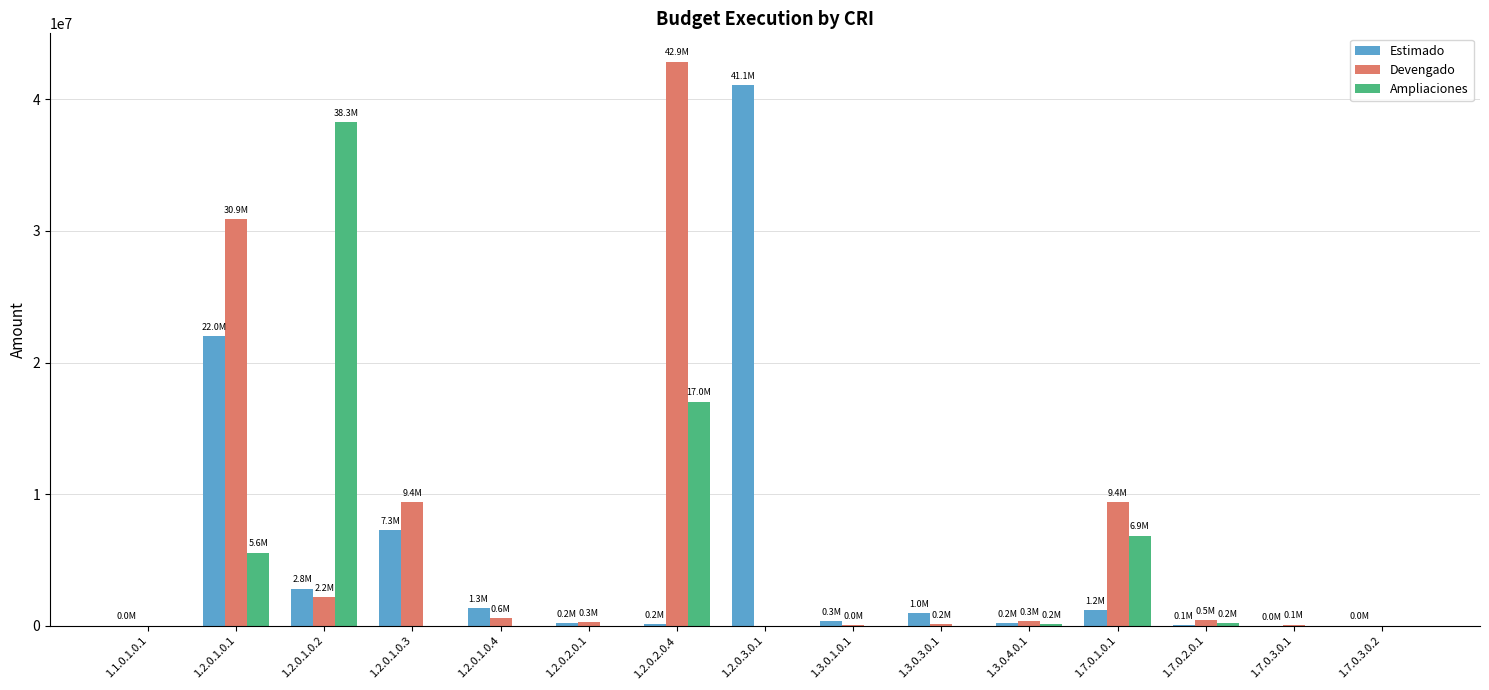

Are the bars grouped side by side (vs. stacked)?

Yes